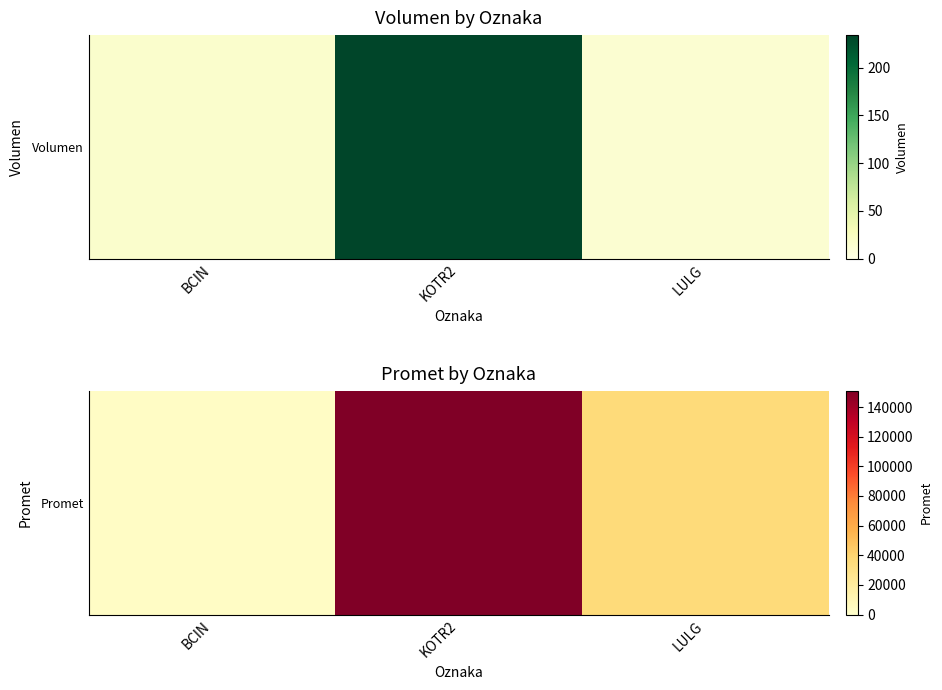

How many distinct data groups are displayed?

1